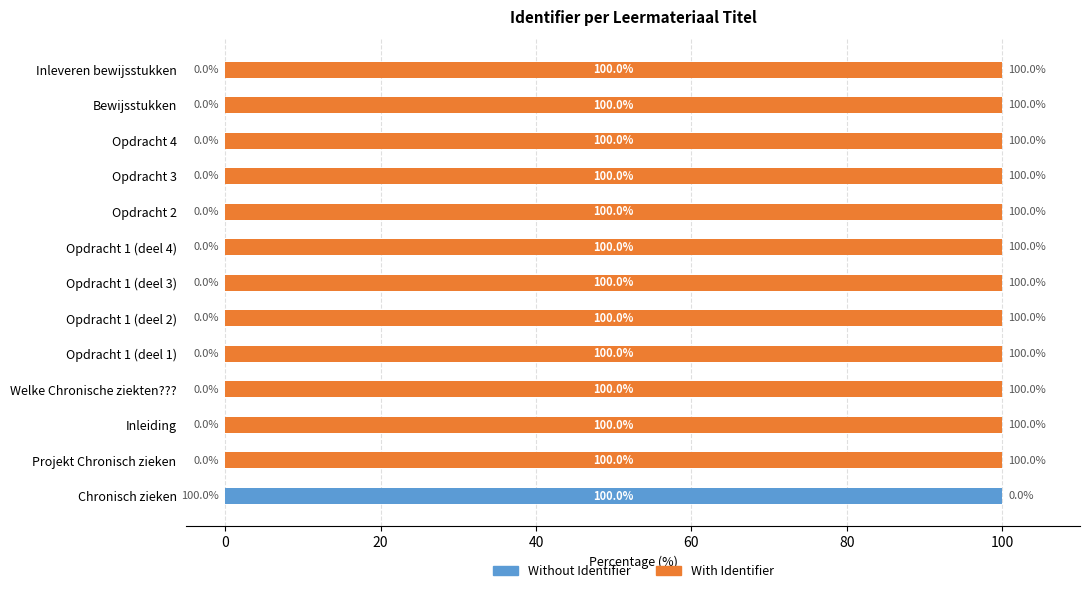

What is the sum of all Without Identifier values?

100